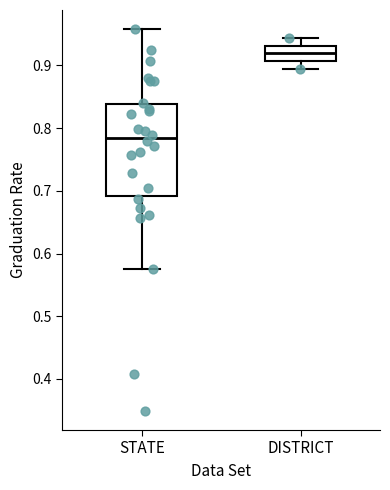

Which box is the tallest, from its lower edge to its upper edge?

STATE